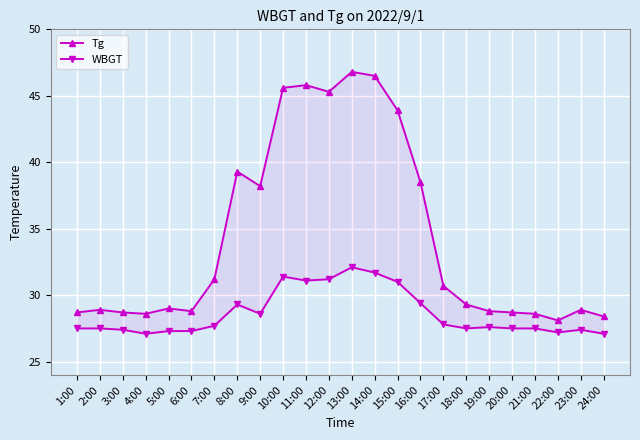

What is the label of the 1st point from the right?

24:00